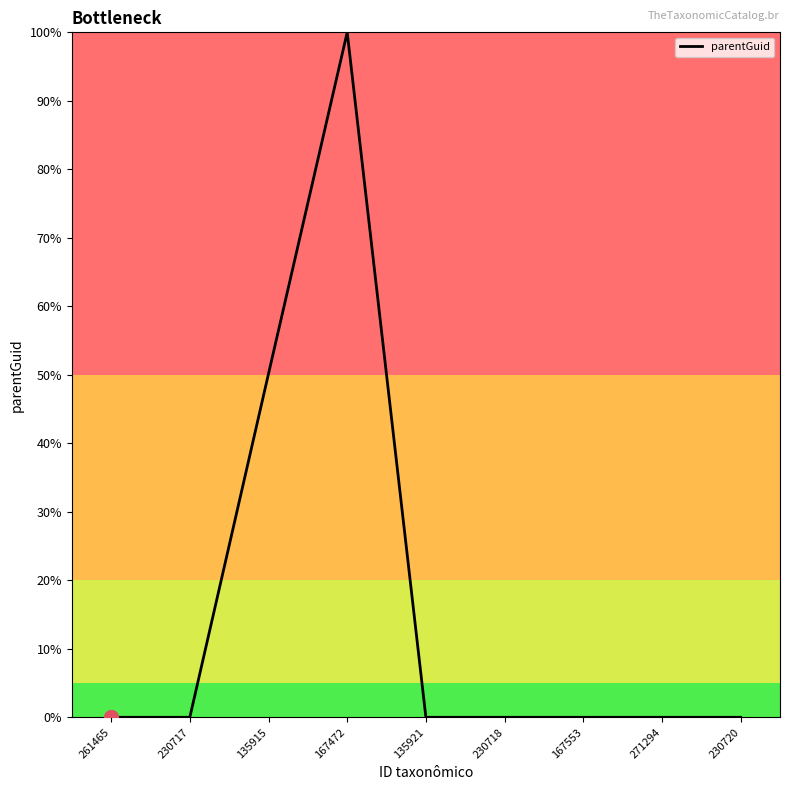

What value does the data have at 167472?

100.0